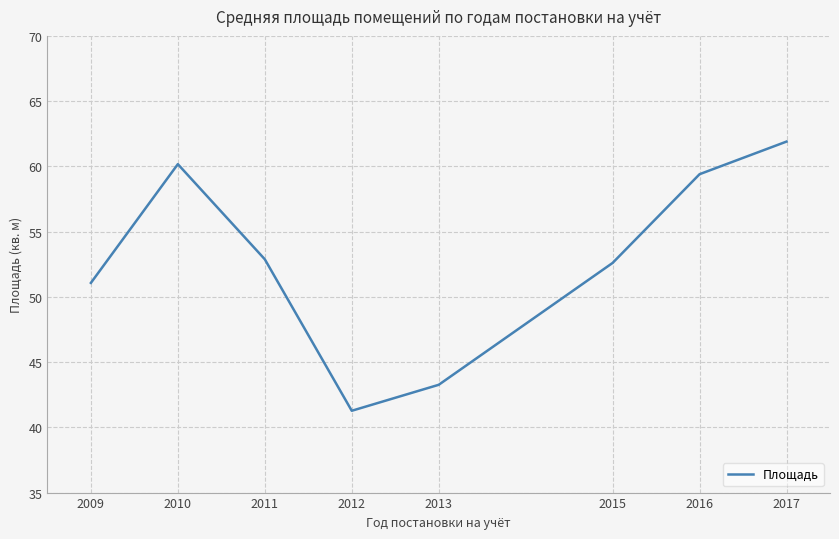

How many distinct data groups are displayed?

1